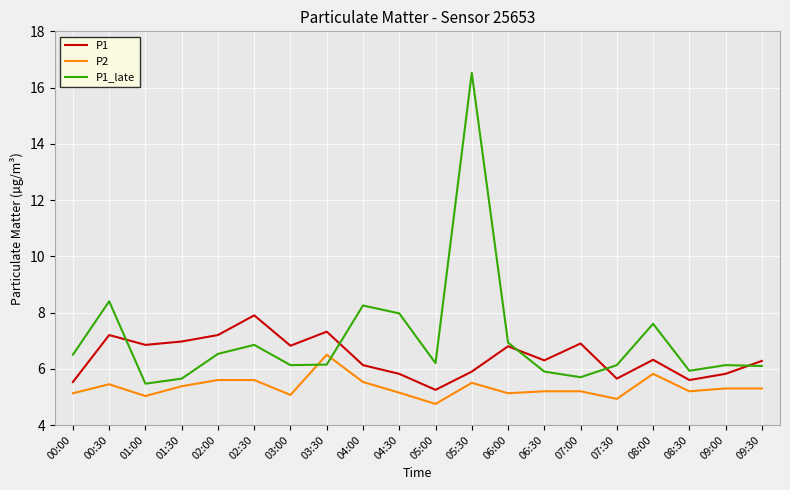

Which series has the largest total across all categories?

P1_late